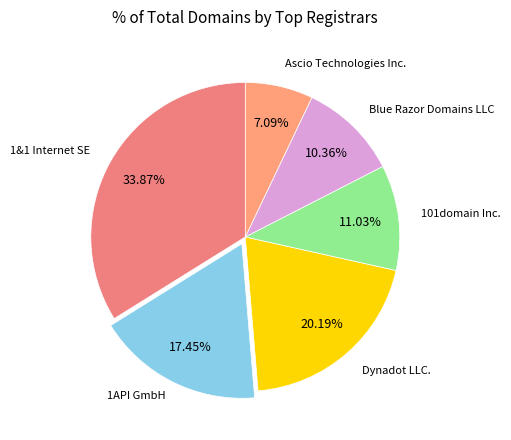

Does any single category account for the majority?

No